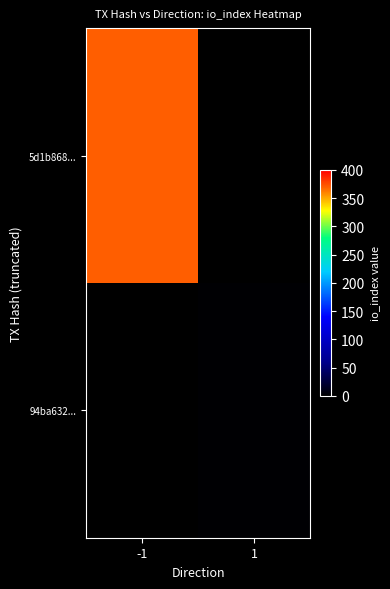

Count the number of categories in the chart.

2